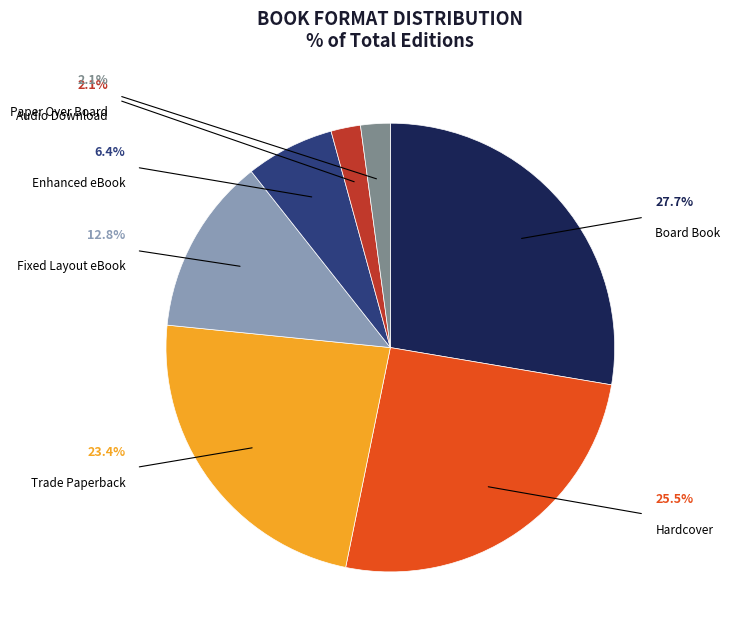

Does any single category account for the majority?

No